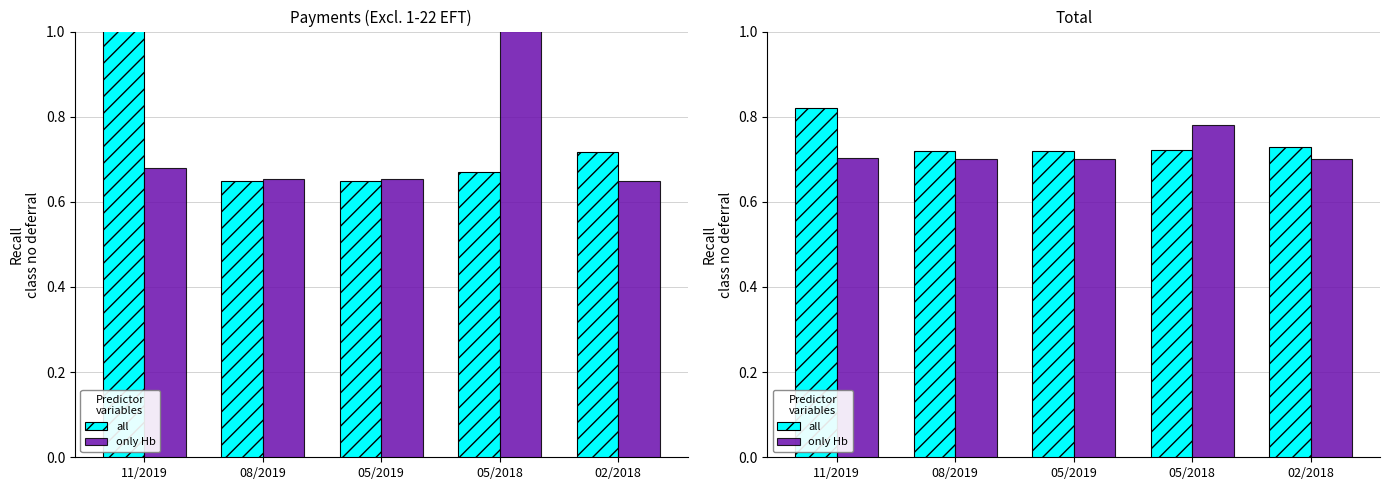

At 05/2019, list the series in order from smallest to largest.

only Hb, all